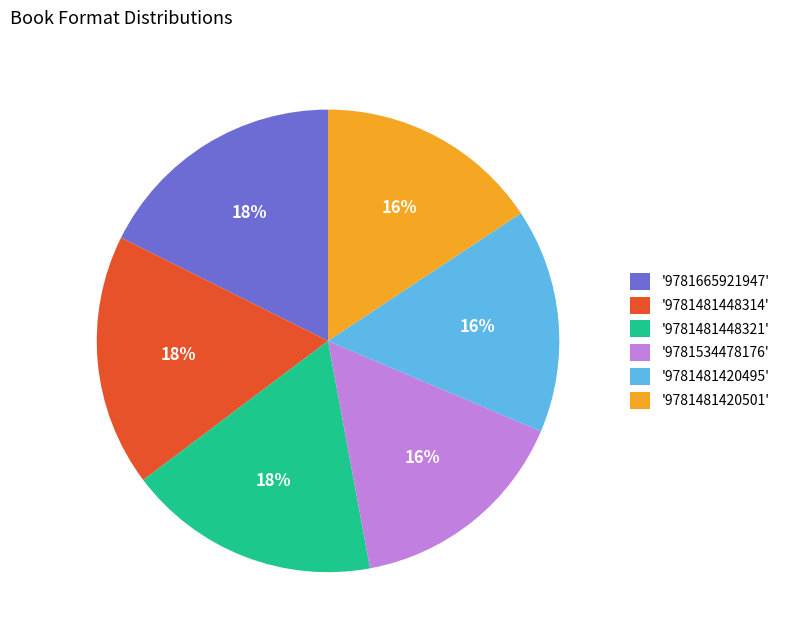

Does '9781481420495' account for over 50% of the chart?

No